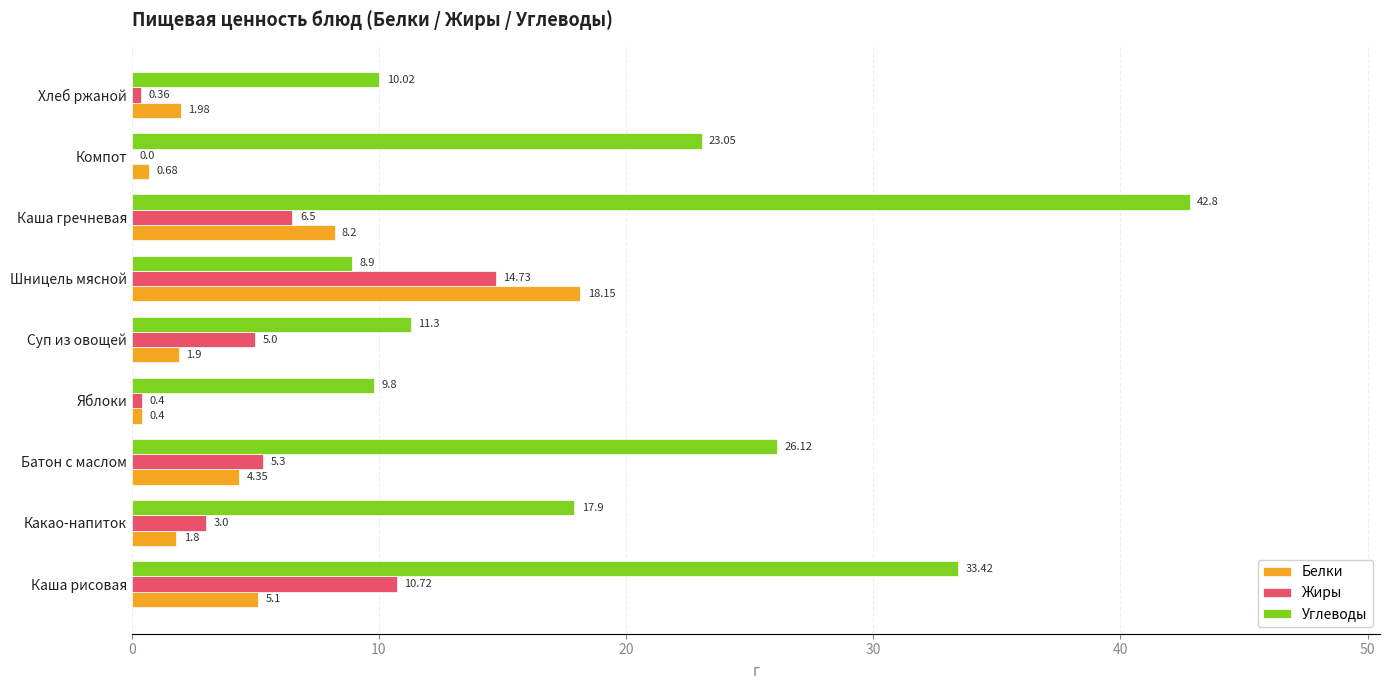

How many positive values does the Жиры series have?

8